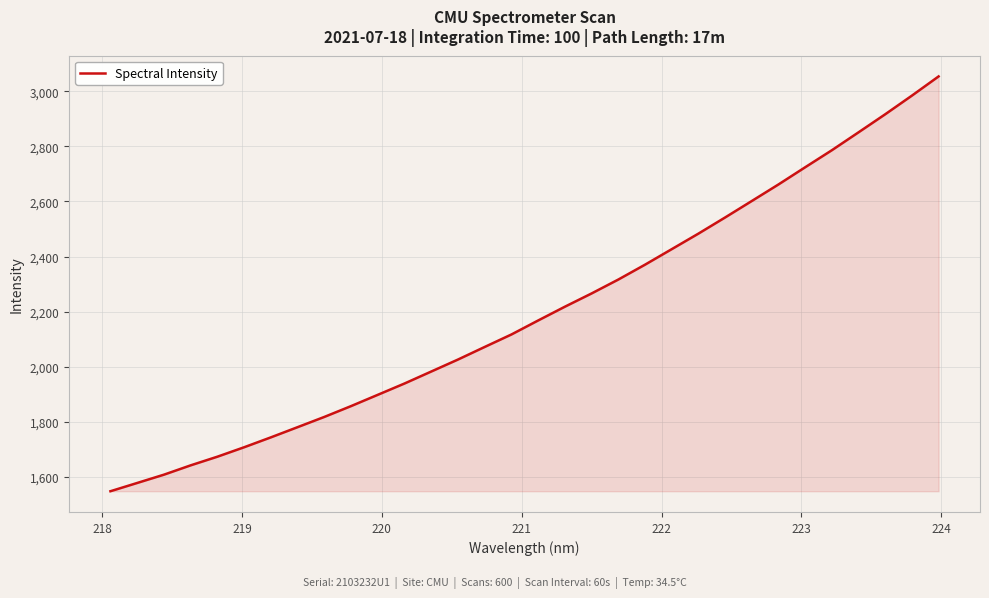

What is the smallest value displayed?

1547.6